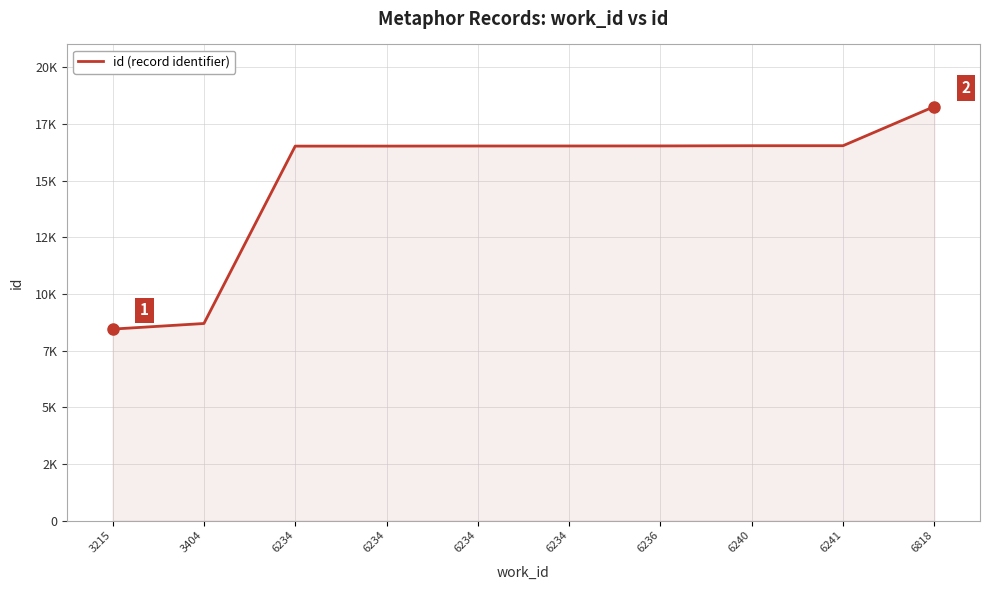

Does the chart display data point markers on the line(s)?

No